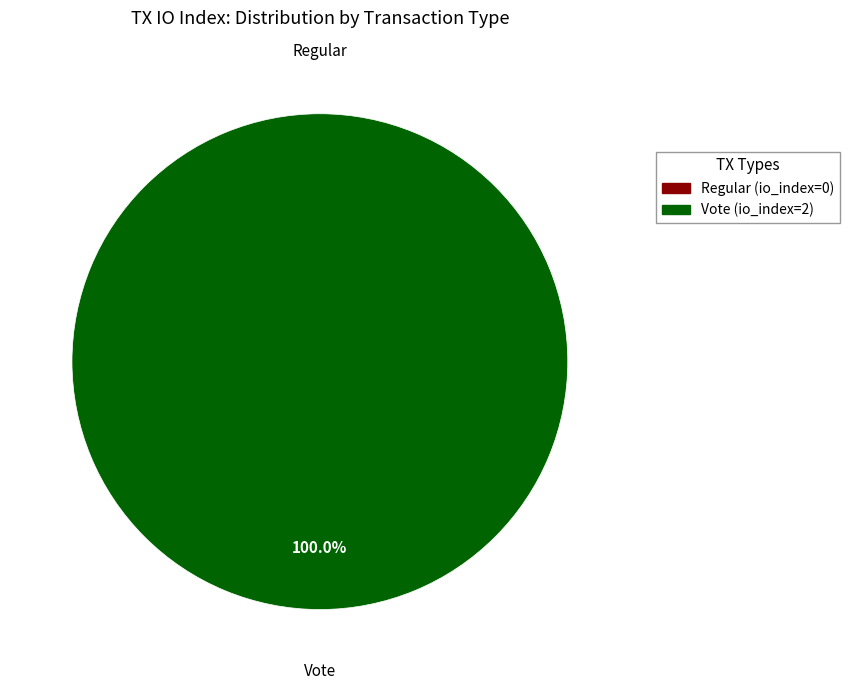

To the nearest percent, what is the combined percentage of Regular (io_index=0) and Vote (io_index=2)?

100%